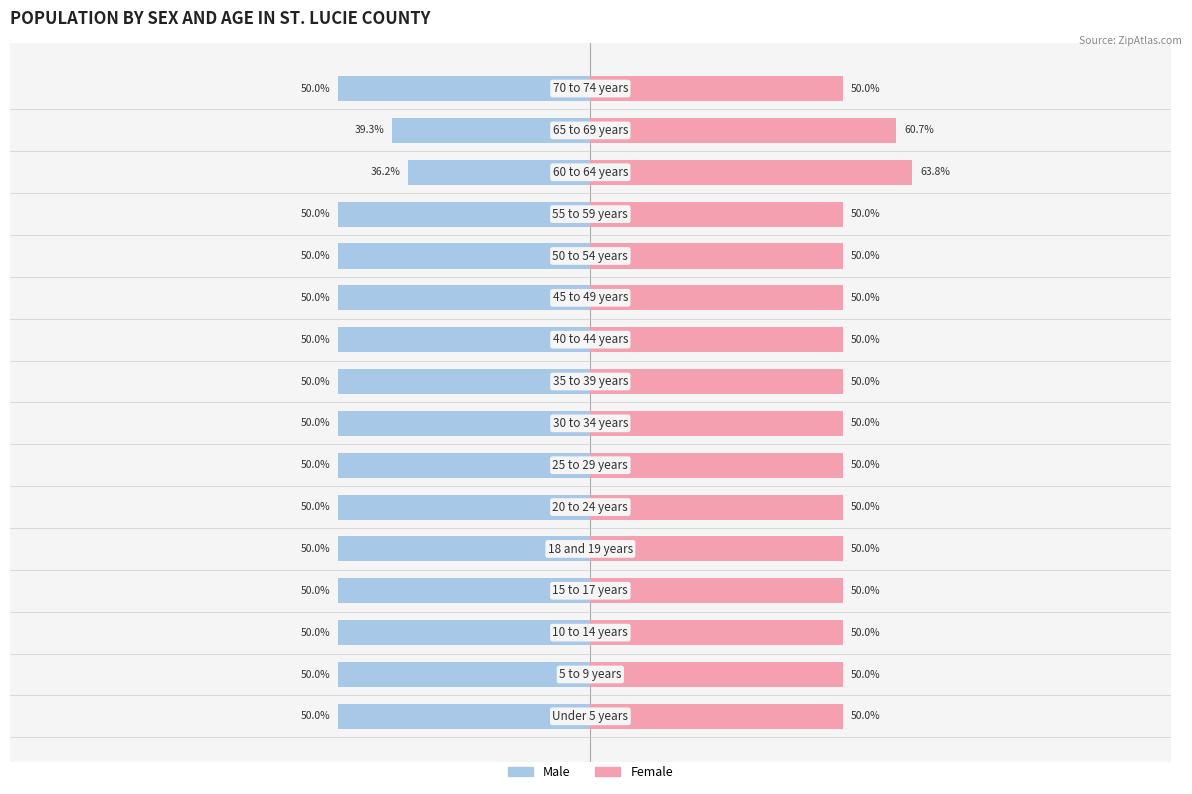

True or false: Female has a value of 50.0 at 3.

True